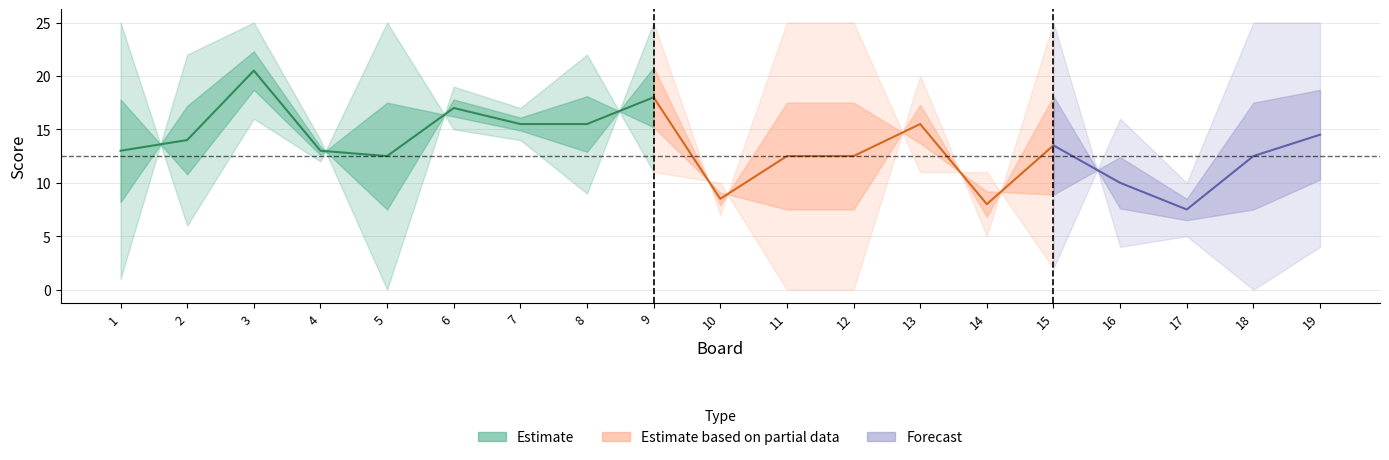

Where is the first local minimum for Score 2?

5